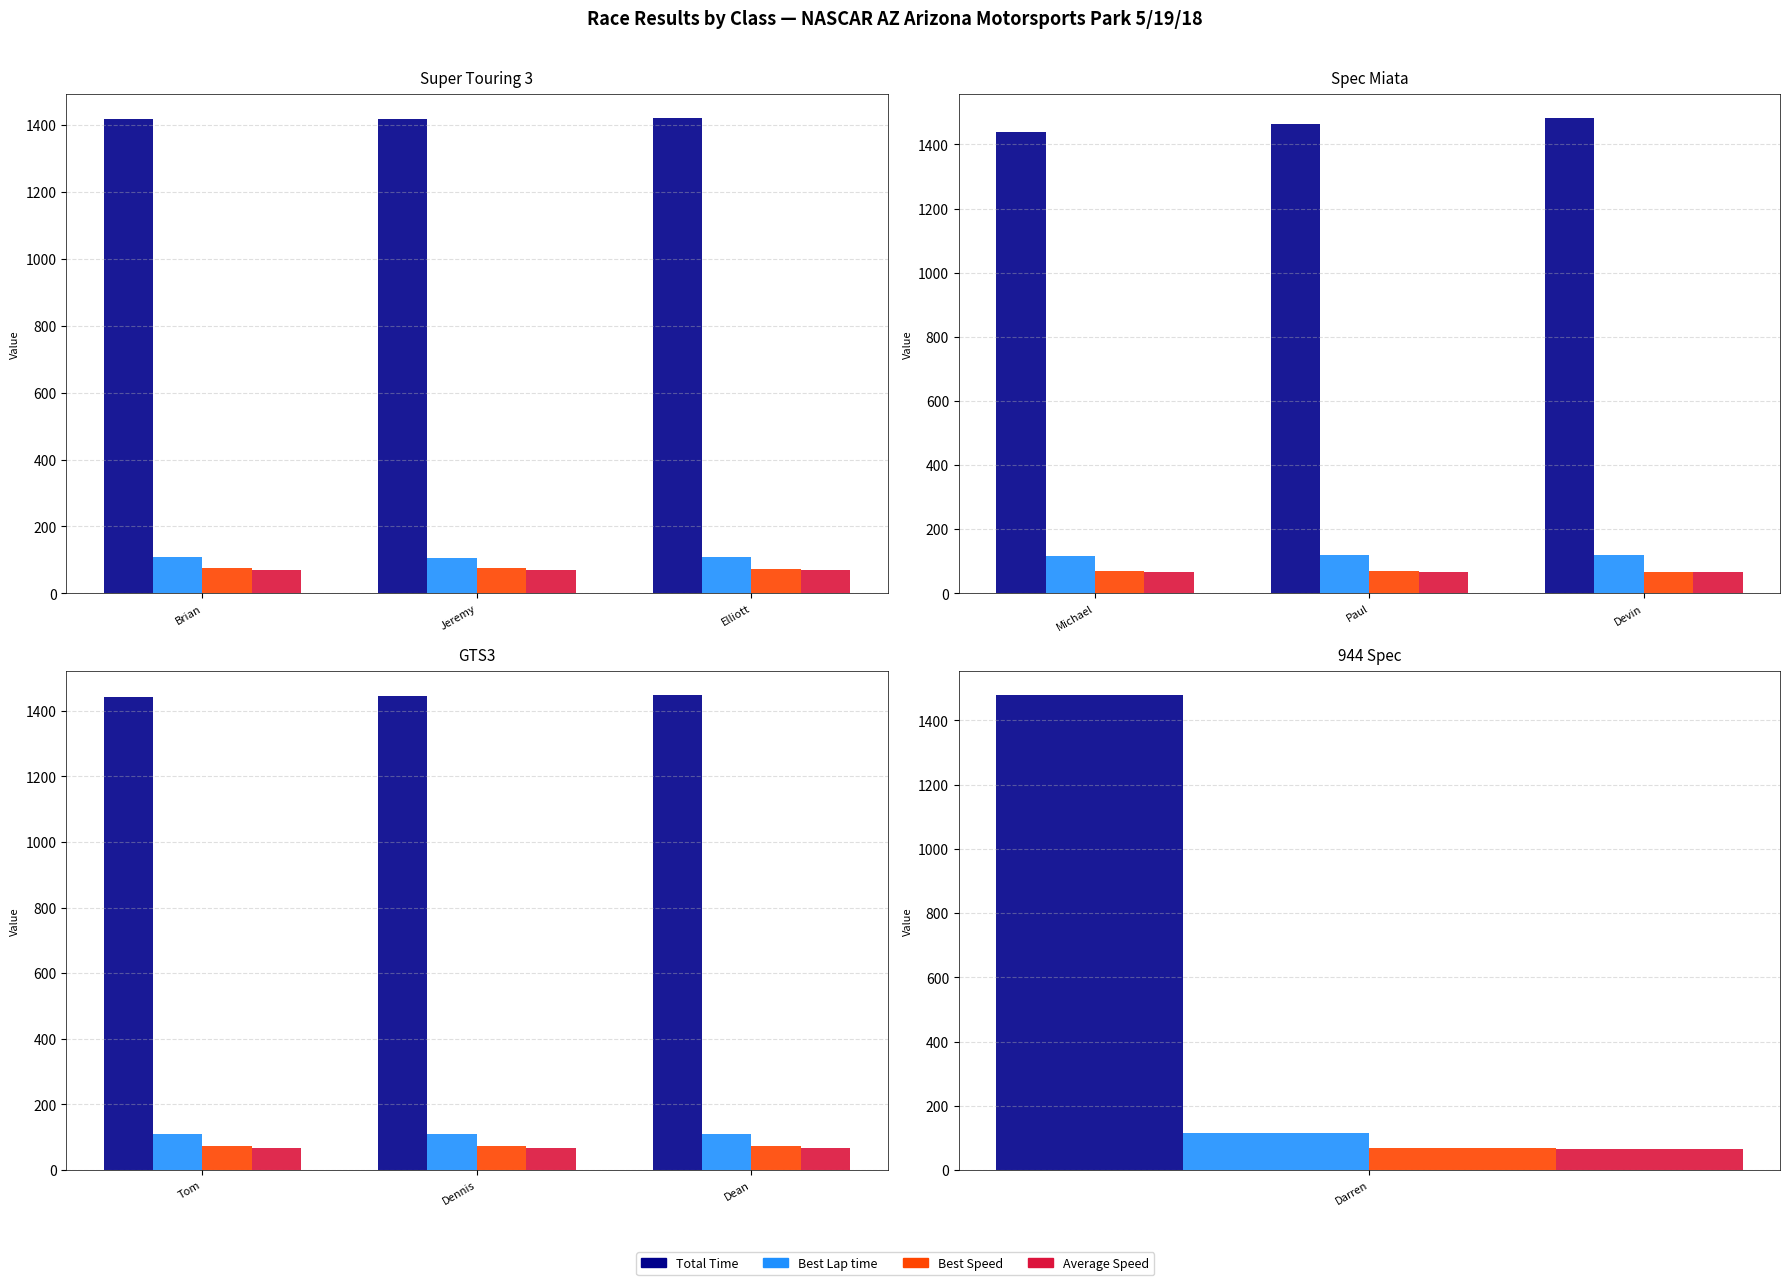

What position from the right is Dean?

1